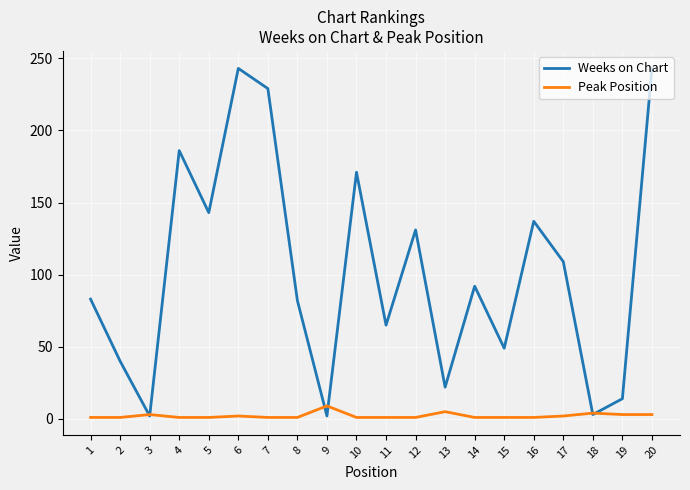

How many interior local peaks does the Weeks on Chart series have?

6